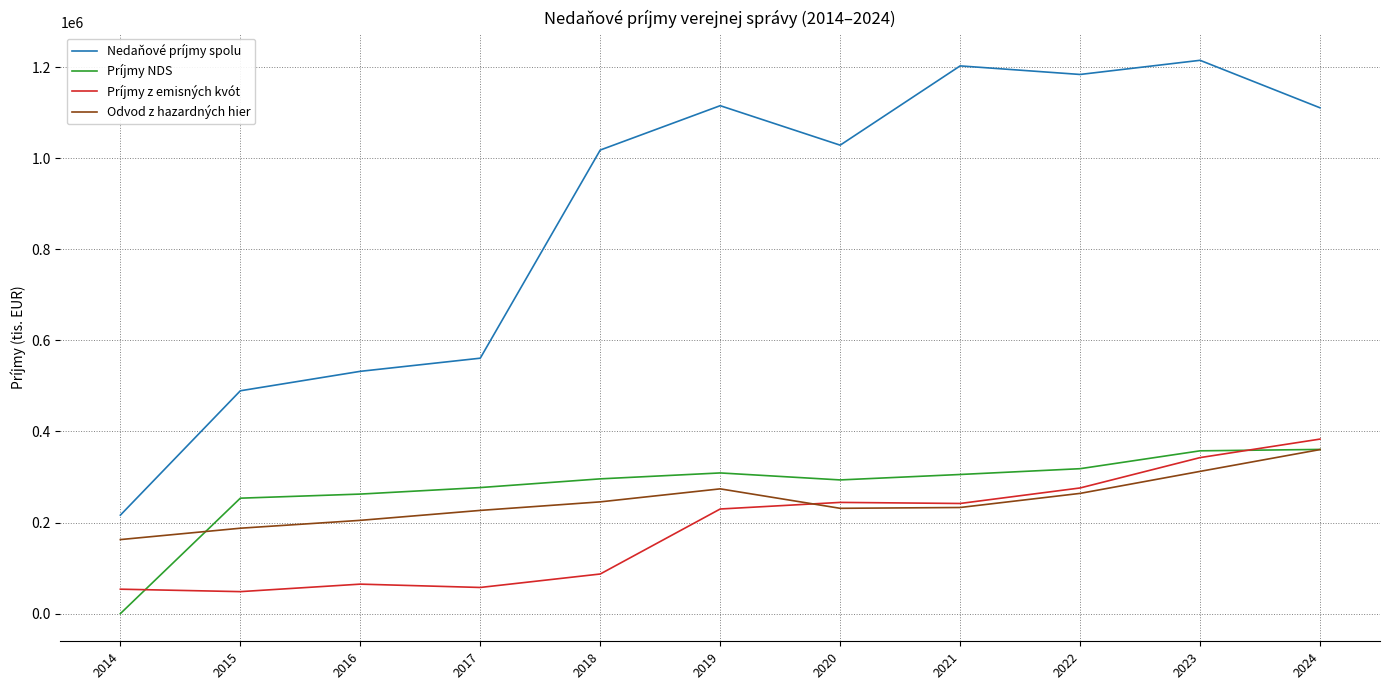

What is the sum of the Príjmy z emisných kvót values at 2014 and 2020?

297833.8